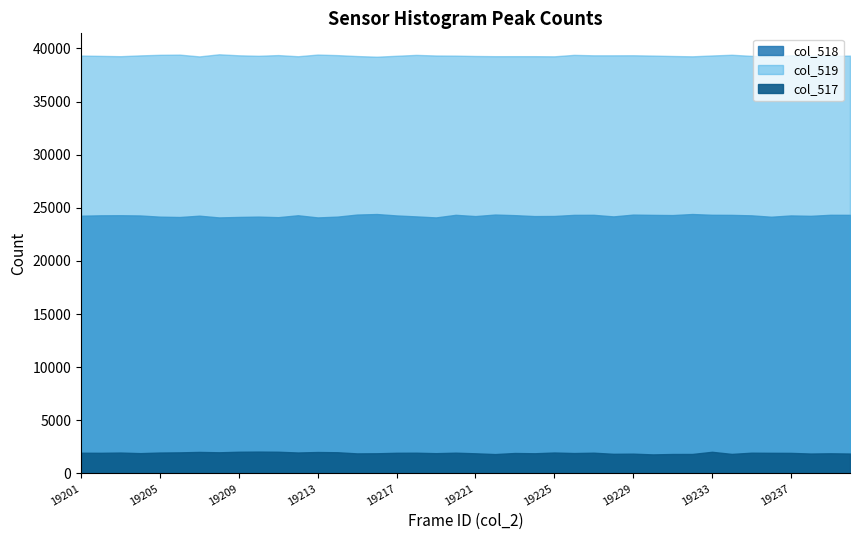

How many points are lower than both their immediate neighbors (excluding endpoints)?

11